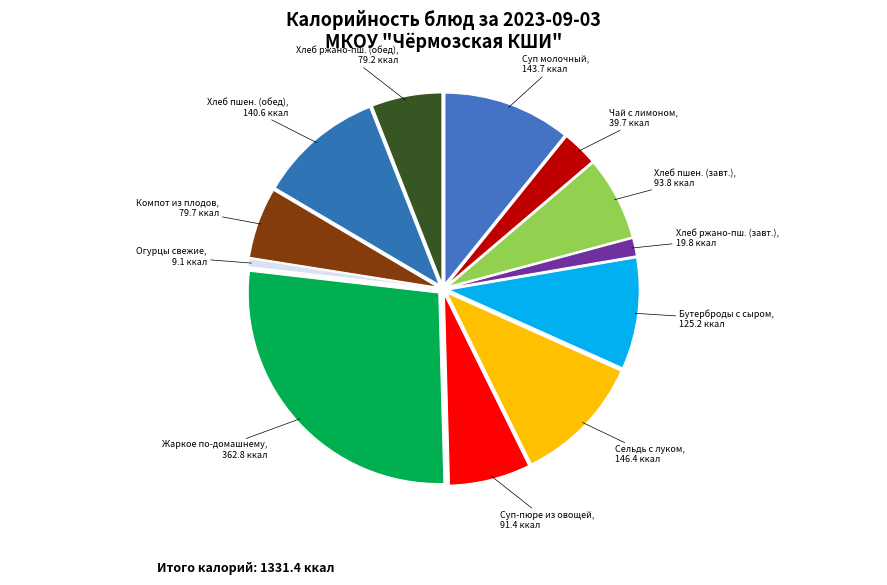

Which slice is the largest?

Жаркое по-домашнему